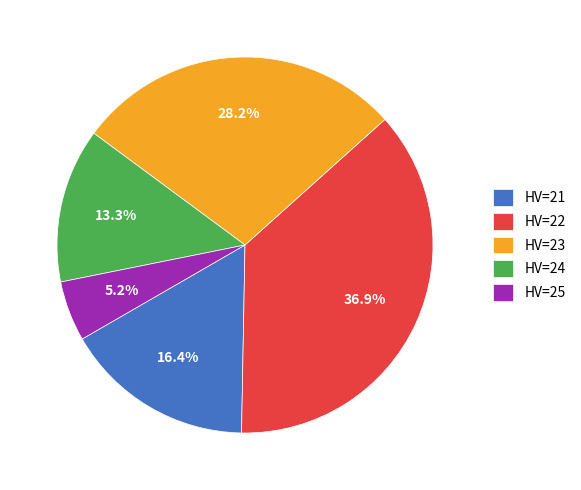

How much of the chart is everything except HV=22?

63.1%